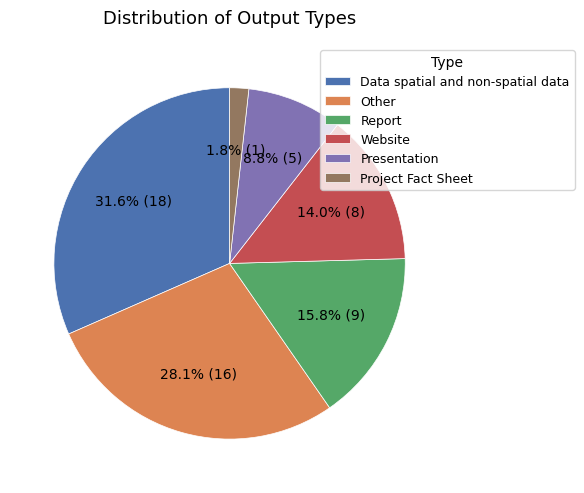

How many segments does this pie chart have?

6